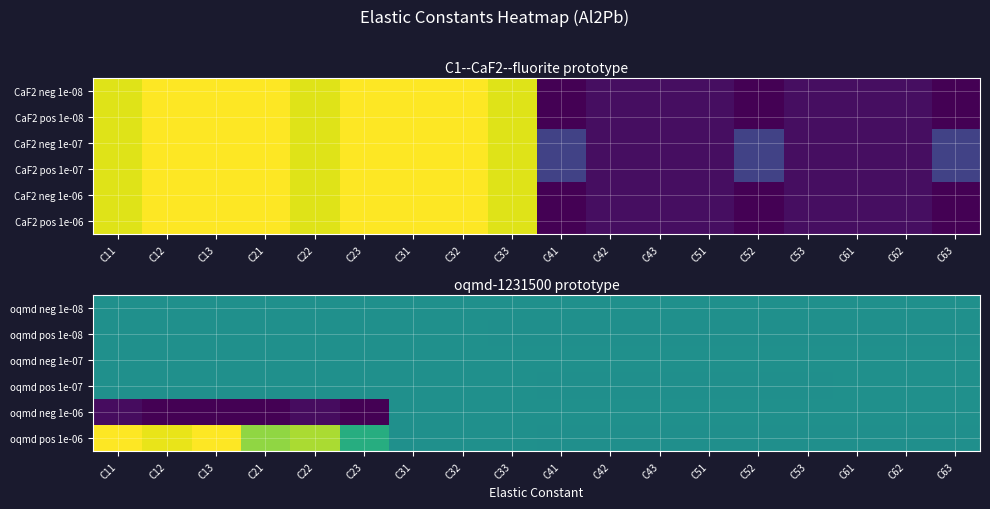

At which label is oqmd neg 1e-07 closest to 97?

C12